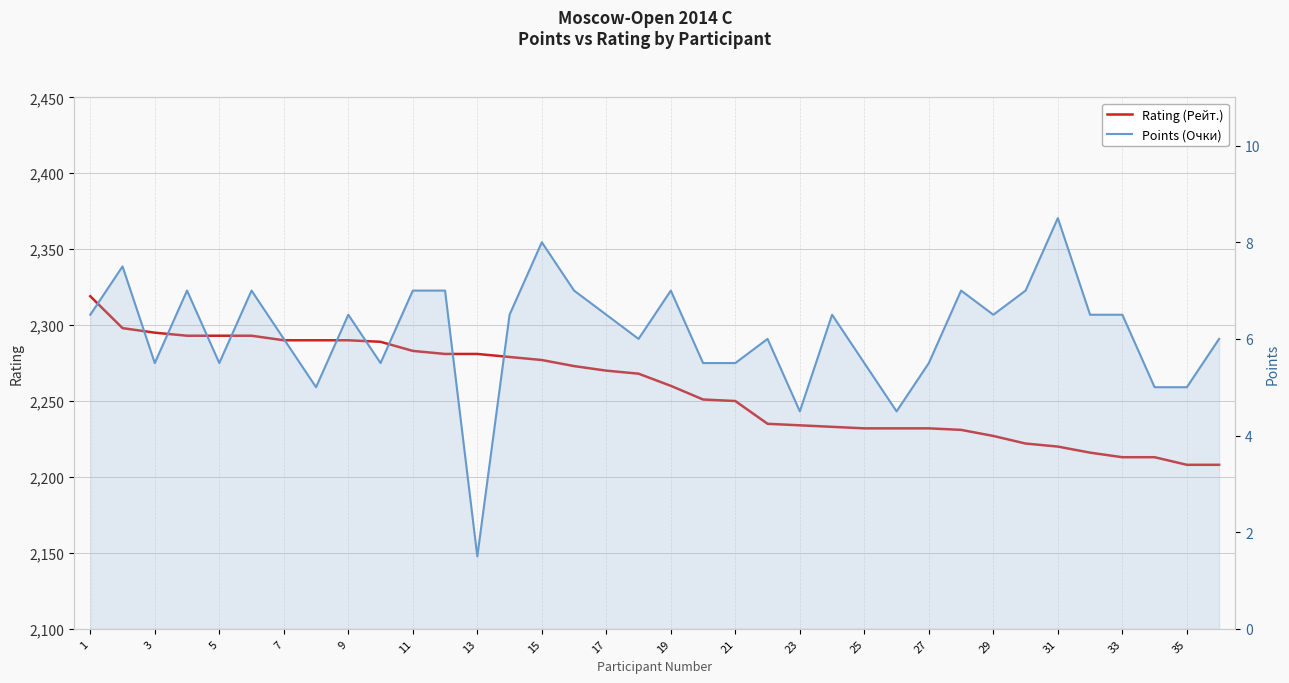

How many lines are shown in the chart?

2